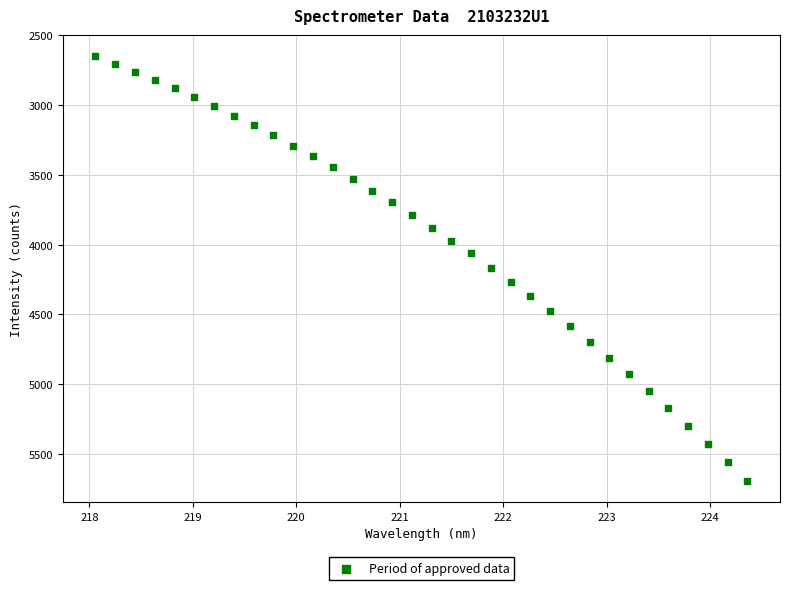

What is the range of Y values (max minus min)?

3044.3